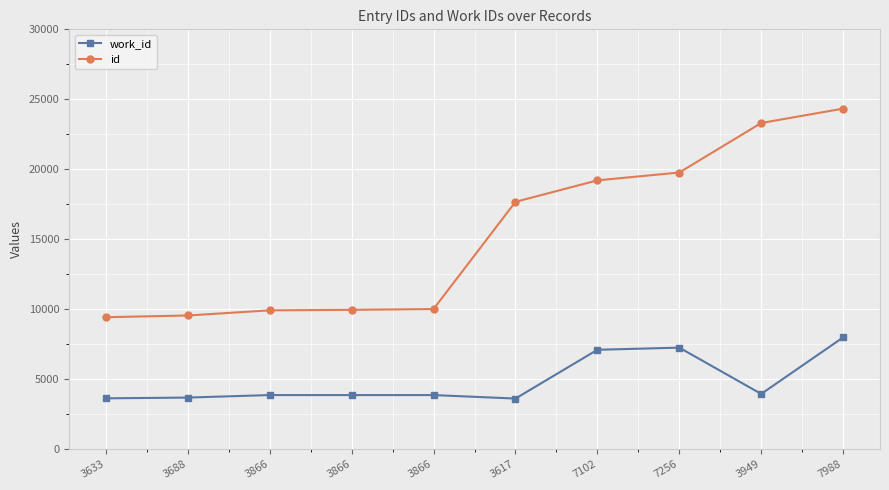

How many categories are shown in the chart?

10